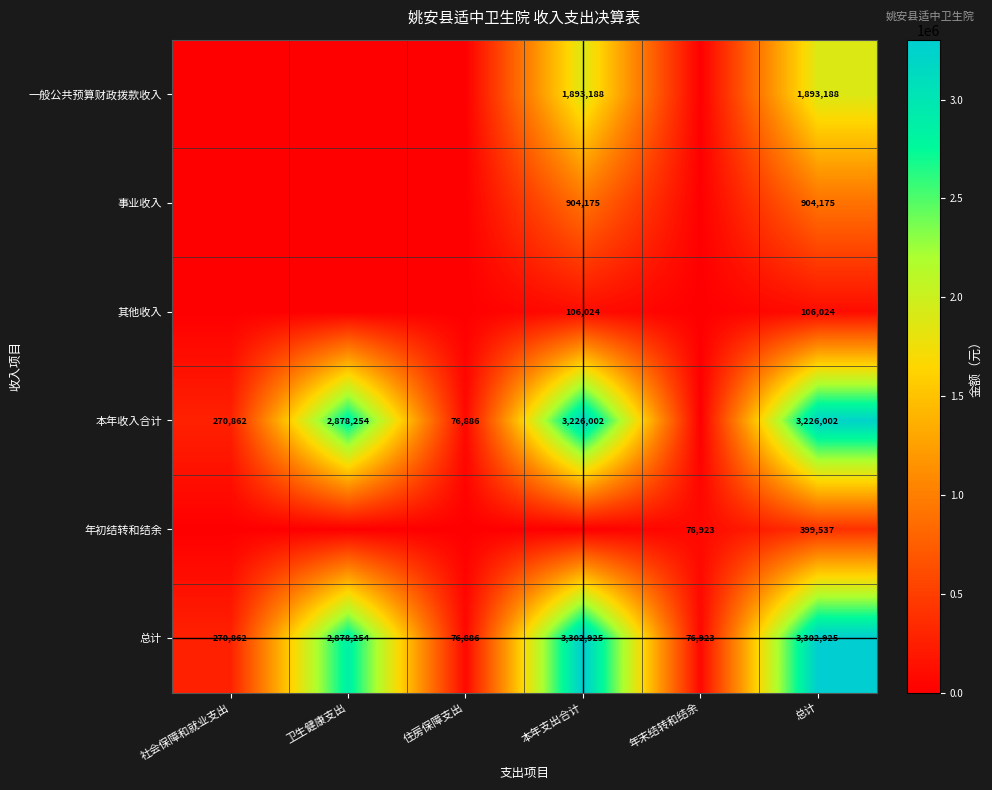

The value of 其他收入 at 本年支出合计 is 62955. True or false?

False